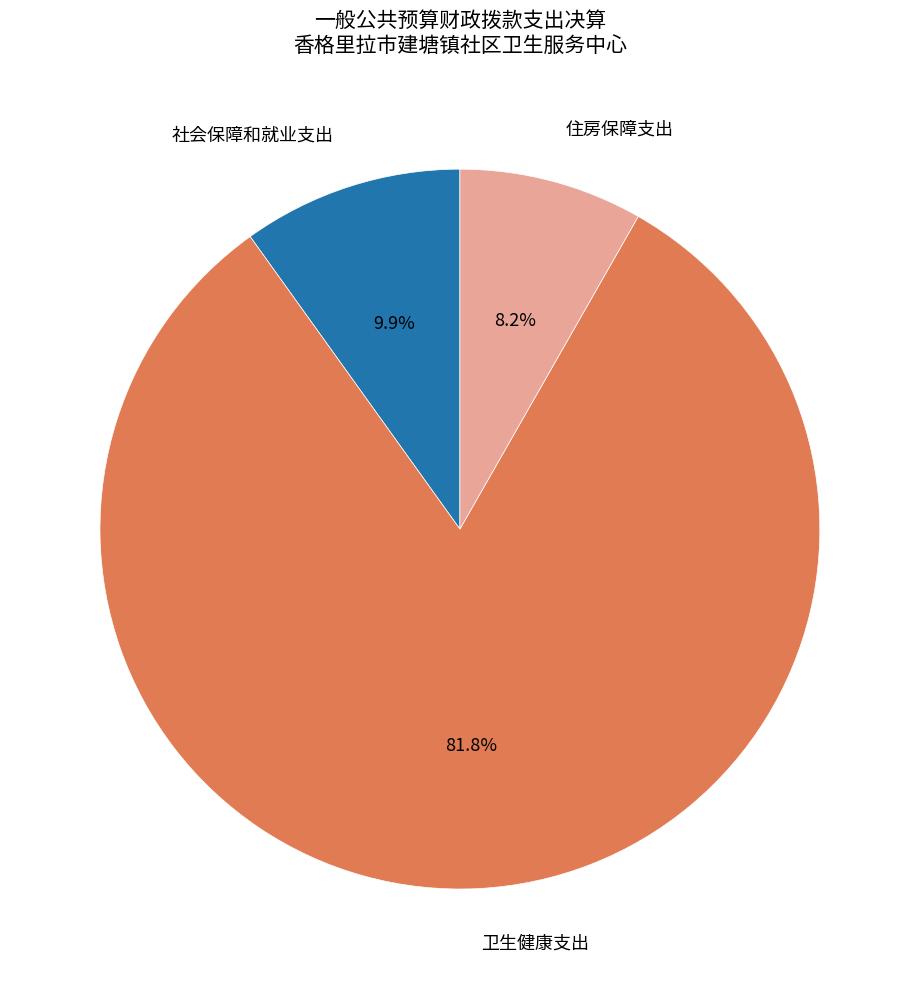

How many segments does this pie chart have?

3